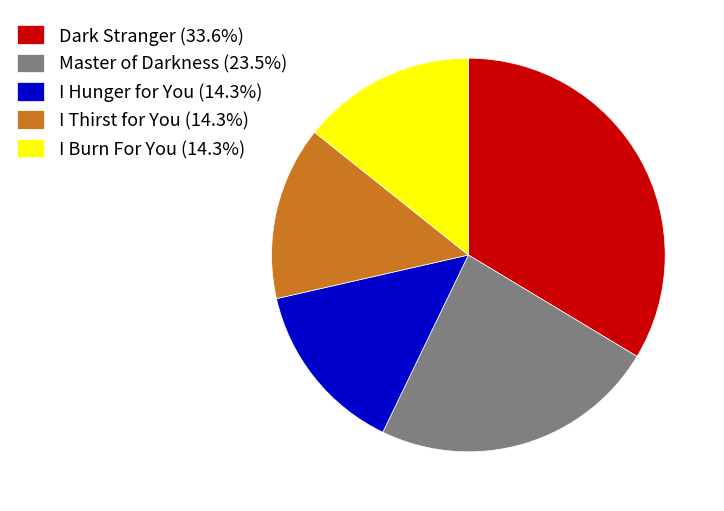

Is it true that Dark Stranger is 34% of the pie?

True